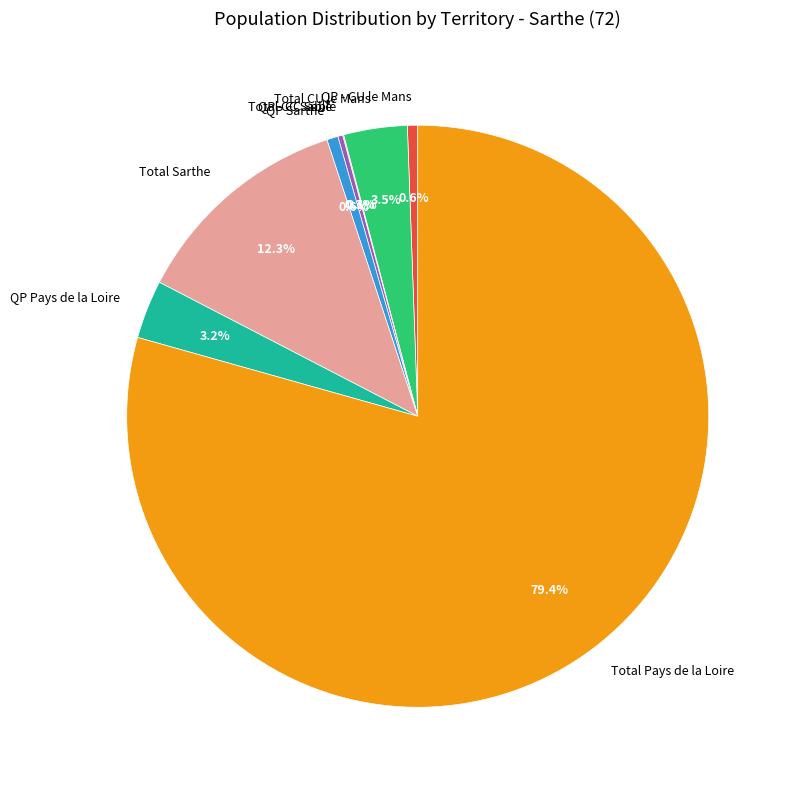

Does QP Pays de la Loire represent more than half of the total?

No